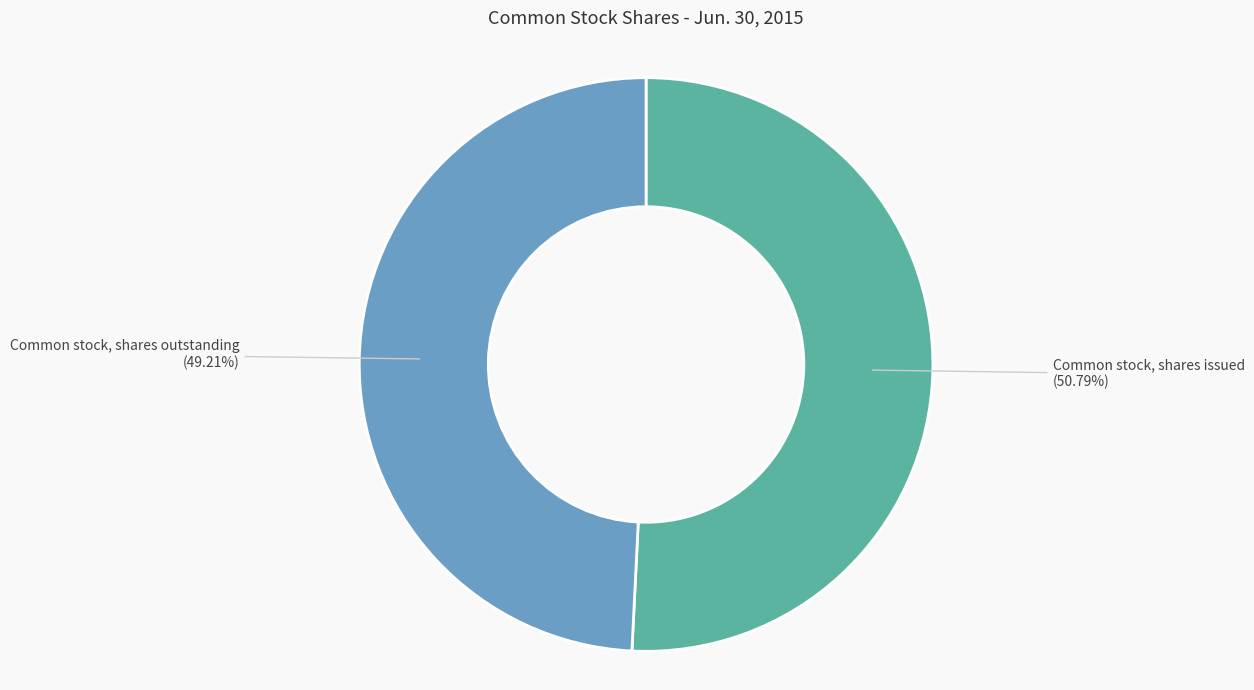

Do Common stock, shares issued and Common stock, shares outstanding together represent more than half of the pie?

Yes